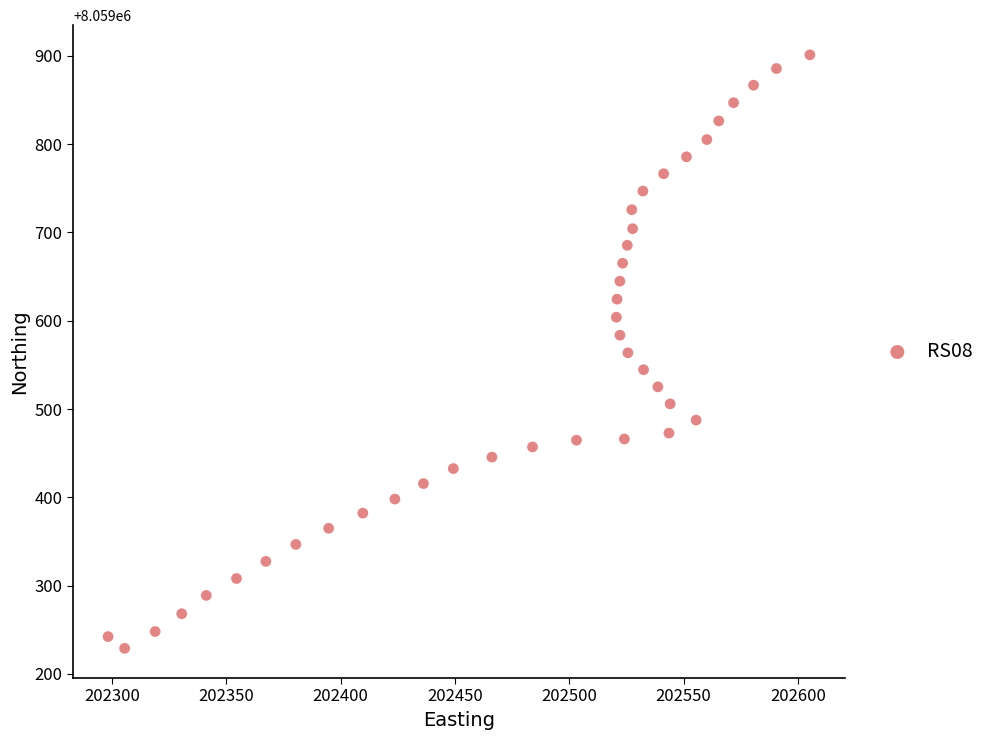

What is the range of Y values (max minus min)?

672.1